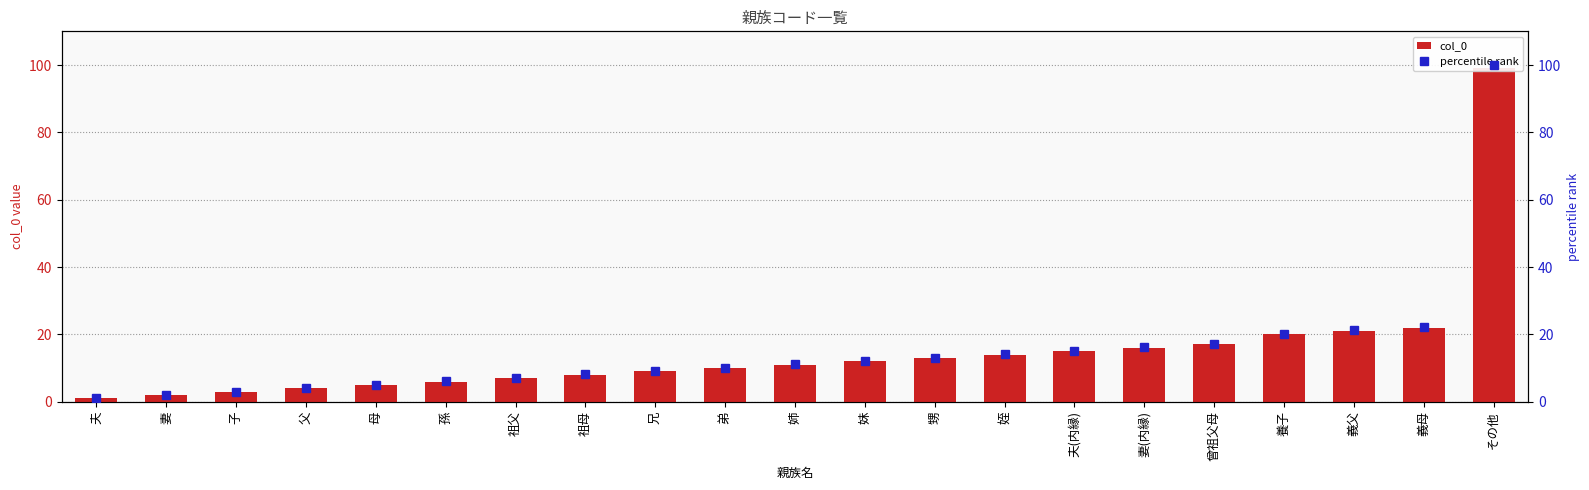

At how many categories does at least one series exceed 24?

1